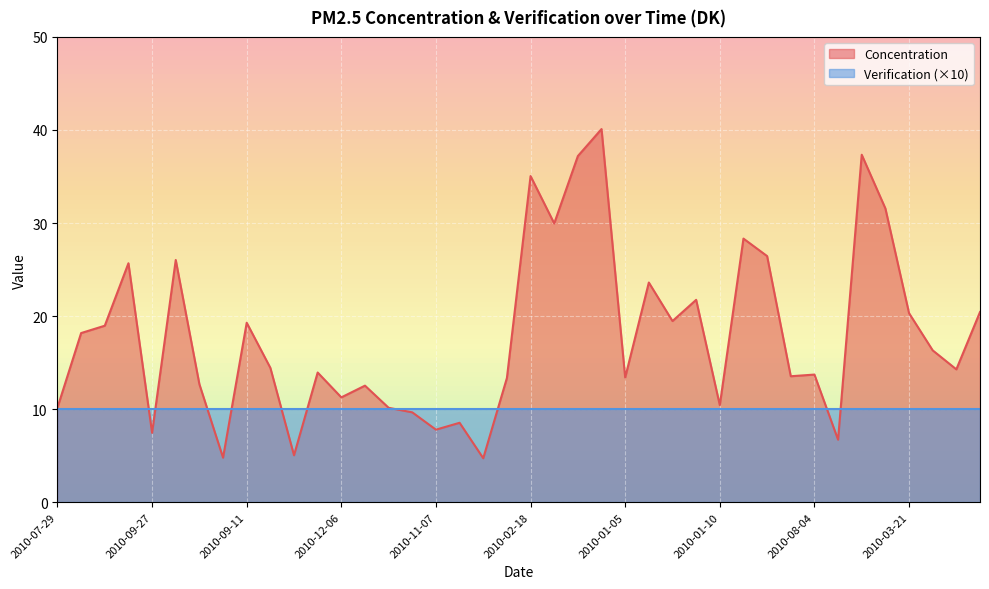

How many values are below 14?

19